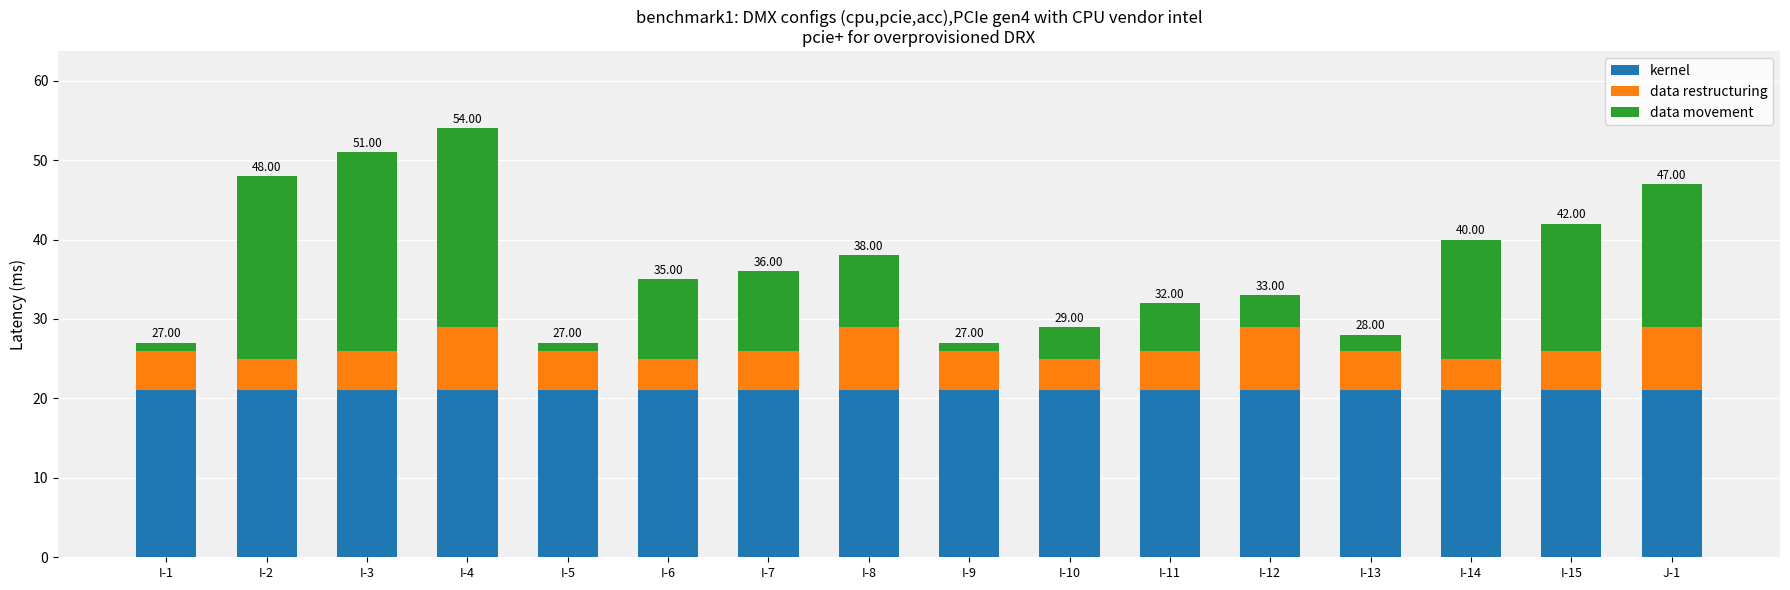

What are all the series names shown in the legend?

kernel, data restructuring, data movement